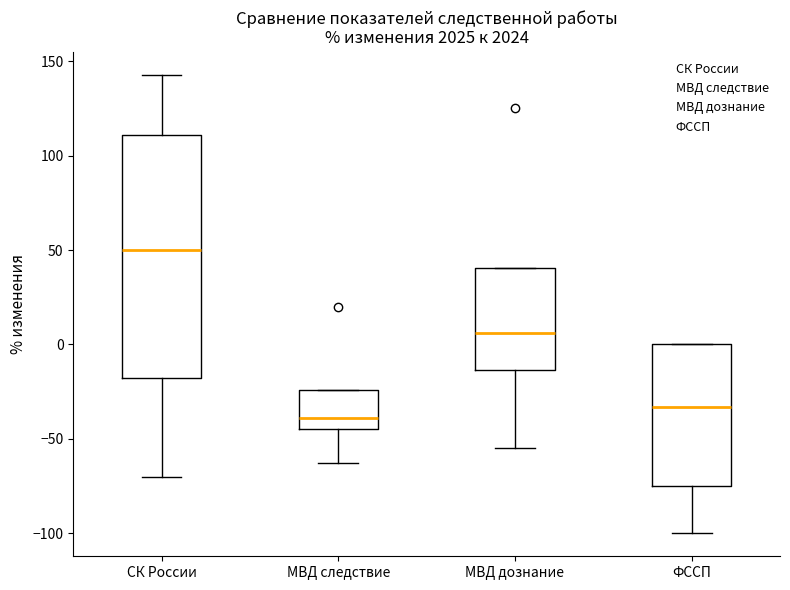

Reading left to right, read every box against the y-axis: the position of its median line, the range the box covers, and the ends of its whiskers. The values are not printed on the chart, so give them approximately, as read against the axis.

СК России: median 50, box -15 to 110, whiskers -70 to 145
МВД следствие: median -40, box -45 to -25, whiskers -60 to -25
МВД дознание: median 5, box -15 to 40, whiskers -55 to 40
ФССП: median -35, box -75 to 0, whiskers -100 to 0